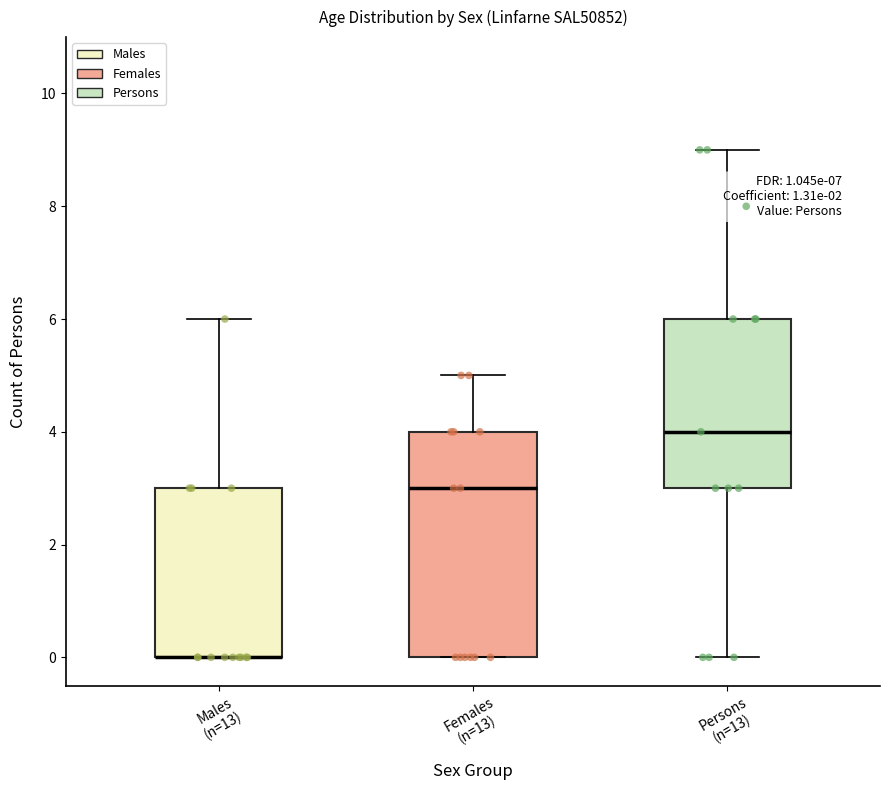

Reading left to right, read every box against the y-axis: the position of its median line, the range the box covers, and the ends of its whiskers. The values are not printed on the chart, so give them approximately, as read against the axis.

Males (n=13): median 0 (drawn on the box's lower edge), box 0 to 3, whiskers 0 to 6
Females (n=13): median 3, box 0 to 4, whiskers 0 to 5
Persons (n=13): median 4, box 3 to 6, whiskers 0 to 9